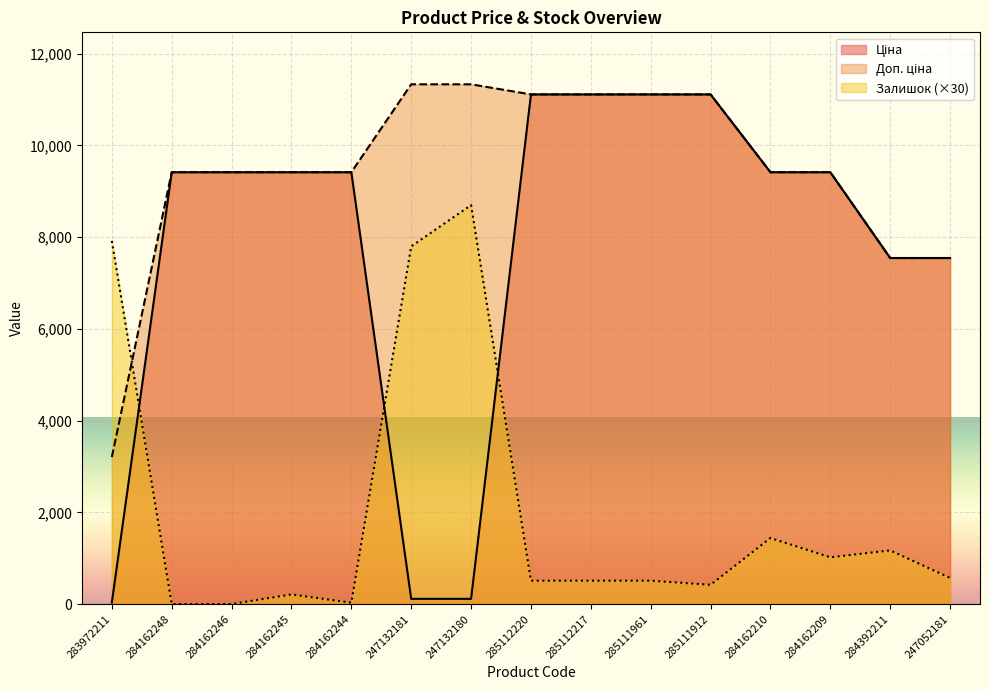

Which category has the highest value in the Ціна series?

285112220